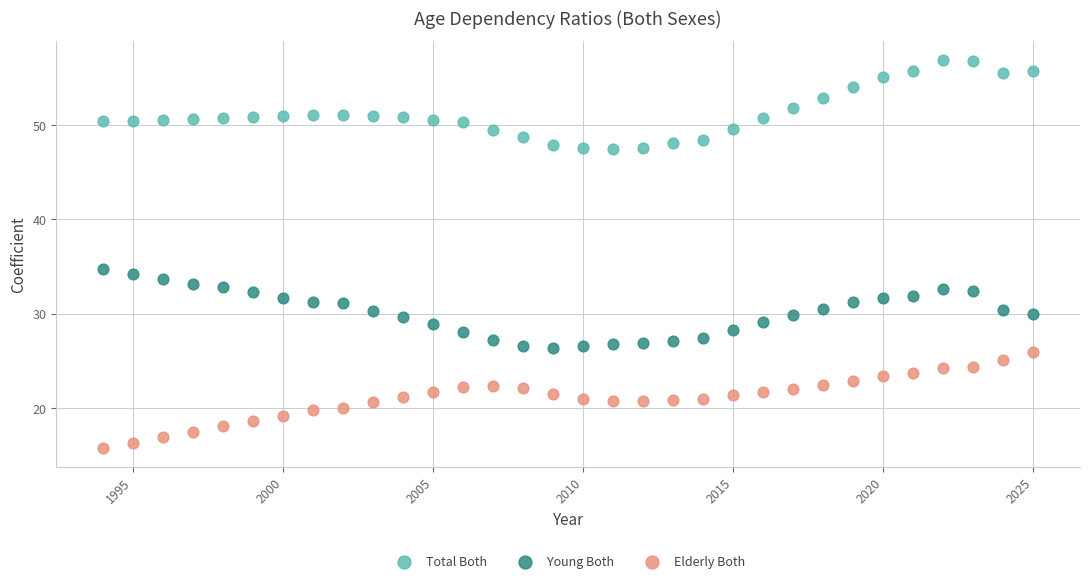

Across all data points, what is the range of Y values (max minus min)?

41.1